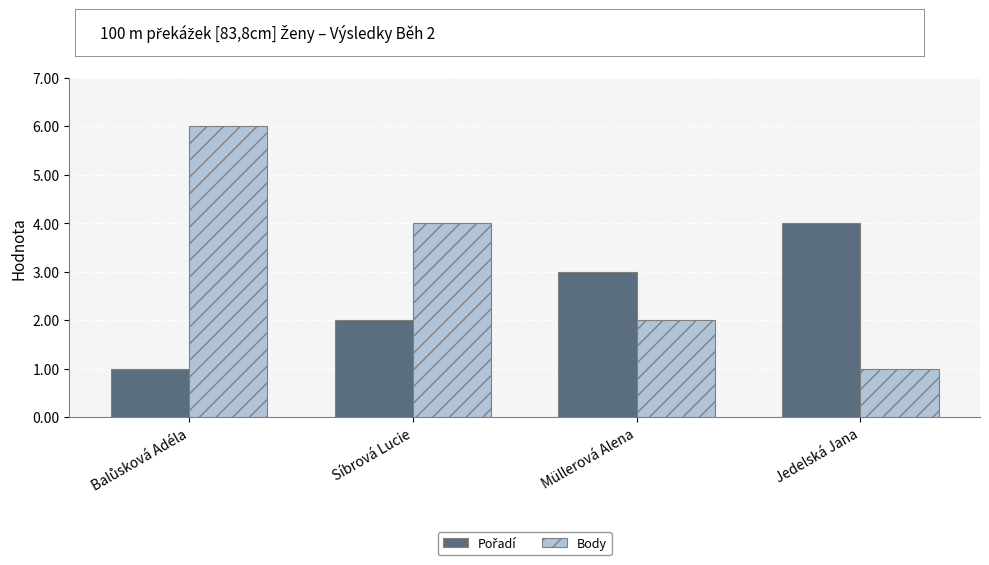

What is the maximum value shown in the chart?

6